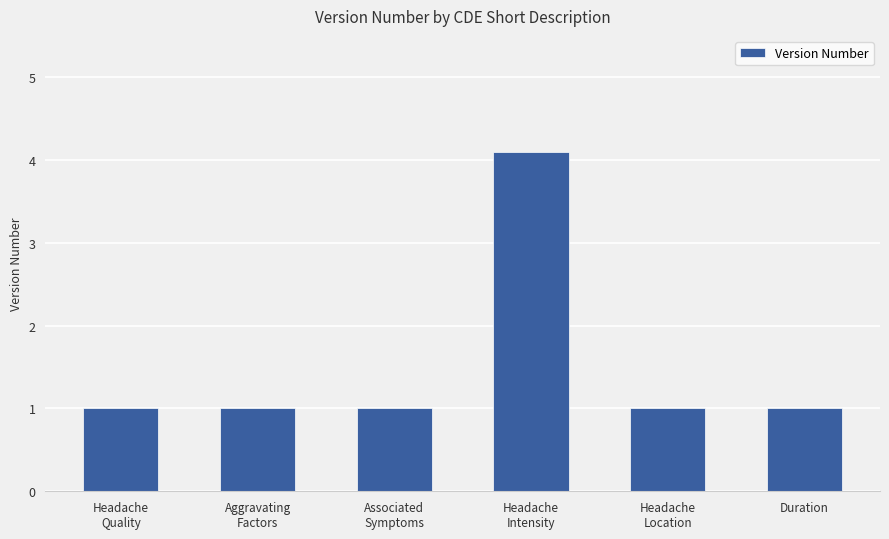

Does the chart contain any negative values?

No